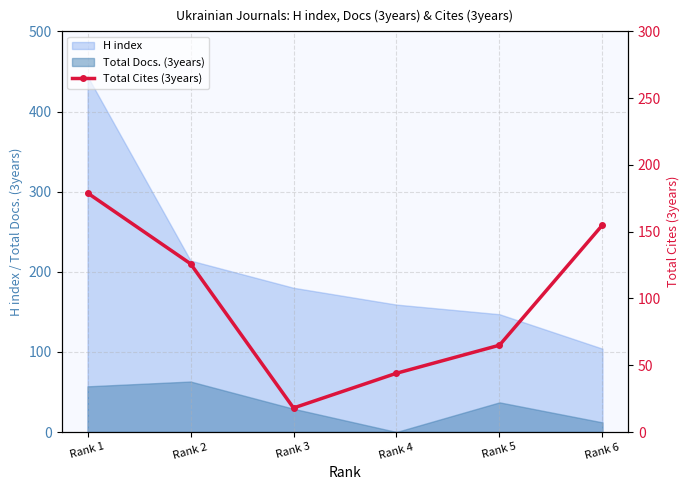

Count the values in the range 44 to 155.

4